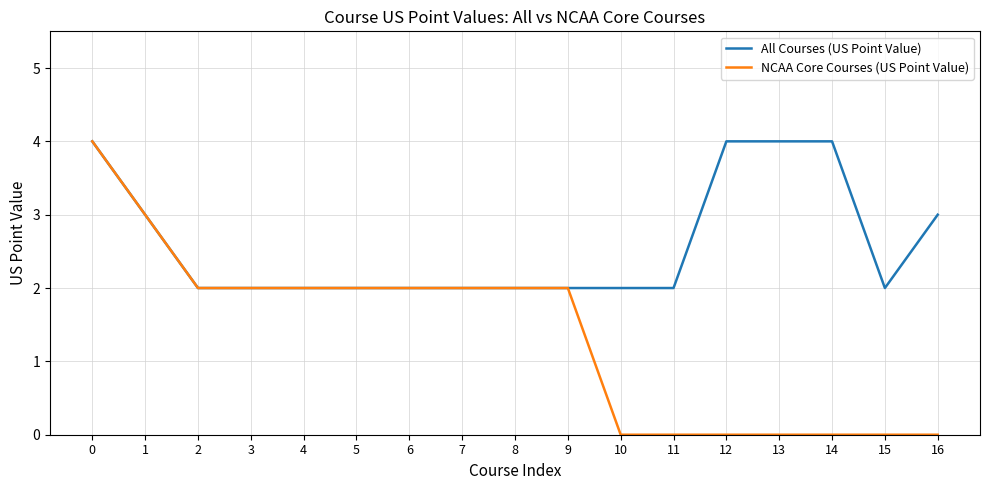

The value of All Courses (US Point Value) at 15 is 1. True or false?

False